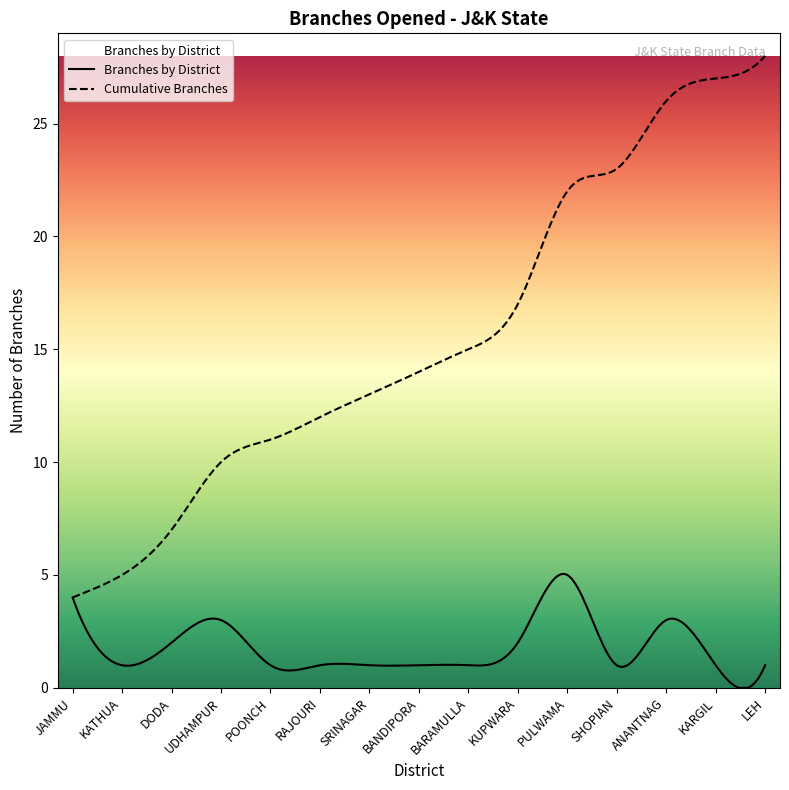

True or false: the data shows 6 at 03.06.2017.

False